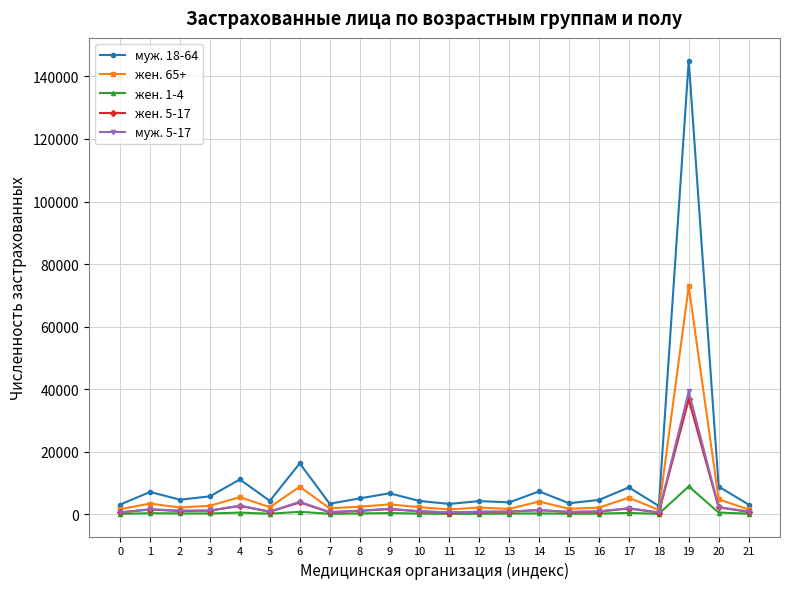

Which series has the widest spread of values?

муж. 18-64